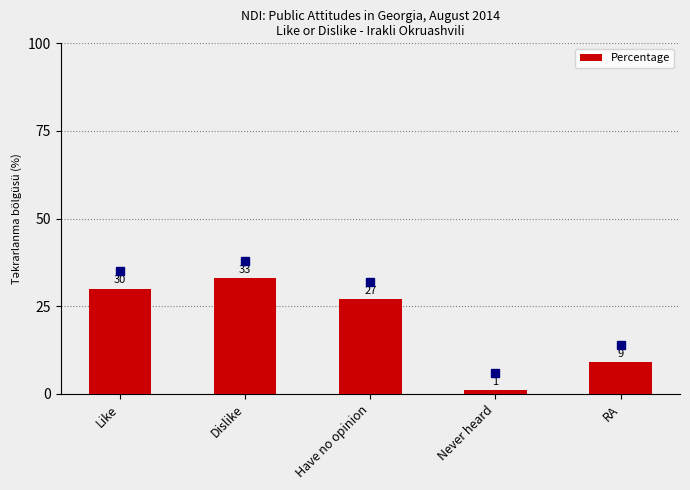

Reading left to right, transcribe all the data shown in this chart.

Like=30	Dislike=33	Have no opinion=27	Never heard=1	RA=9